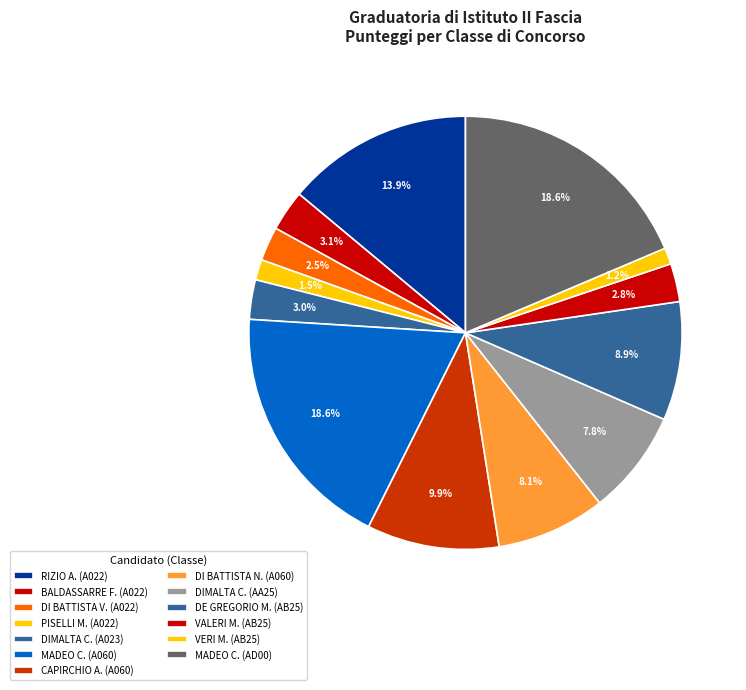

How many slices are in this pie chart?

13